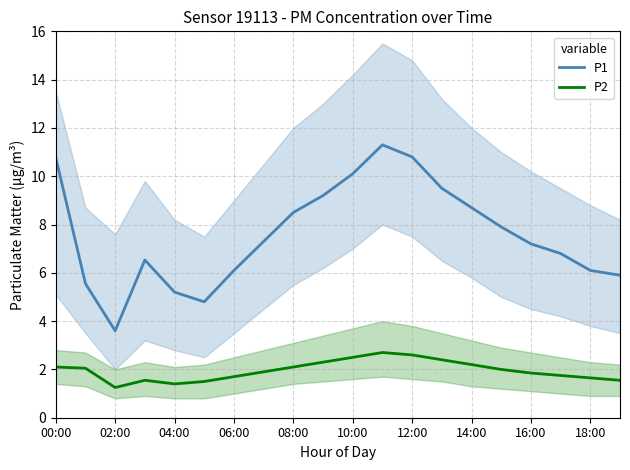

True or false: P1 and P2 cross at least once.

False